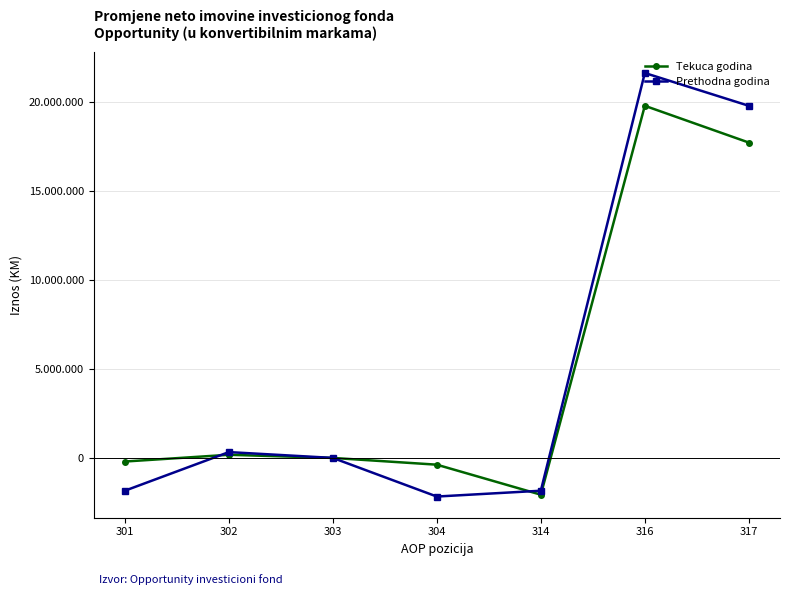

Does the chart have visible grid lines?

Yes